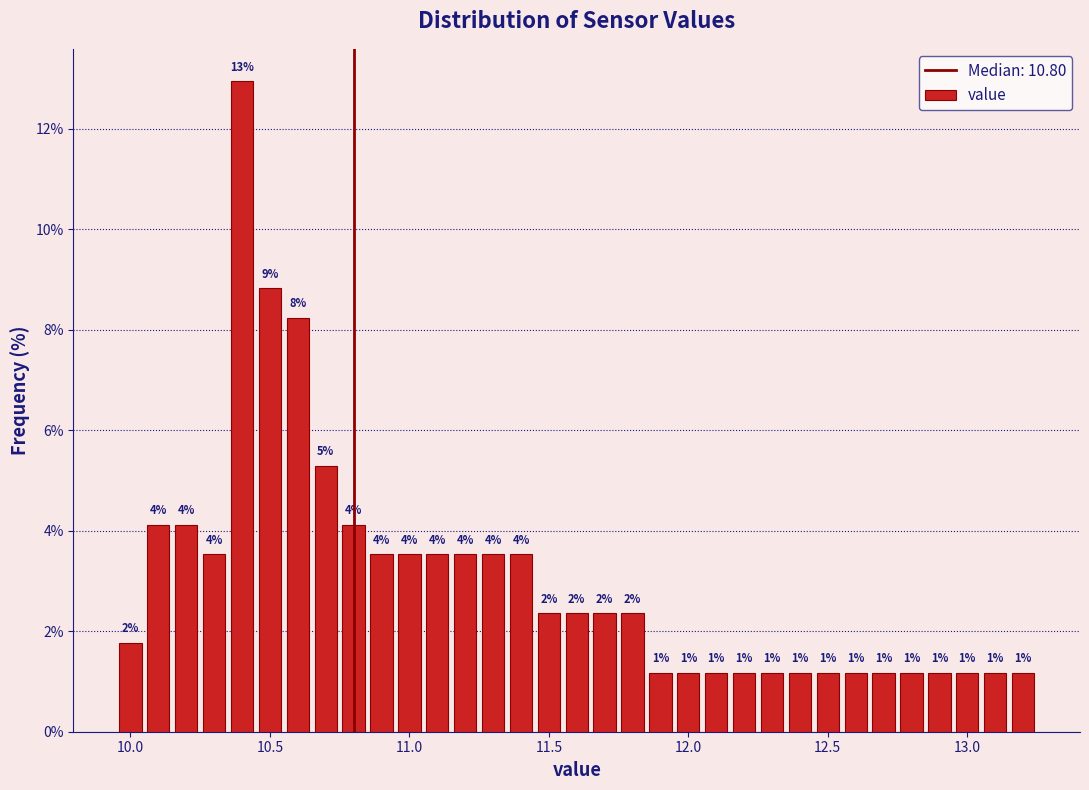

Around what value on the x-axis is the tallest bar? Give the approximate position of its centre, as read against the axis.

10.40